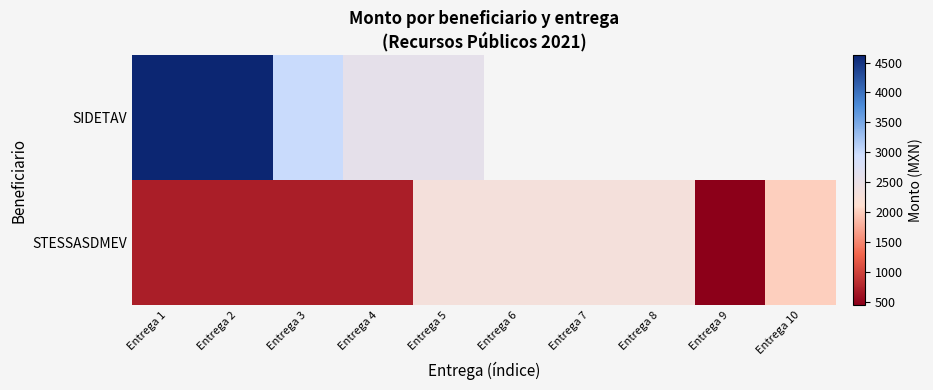

How many positive values does the SIDETAV series have?

5